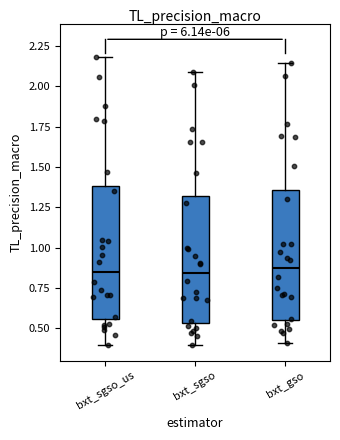

Reading left to right, read every box against the y-axis: the position of its median line, the range the box covers, and the ends of its whiskers. The values are not printed on the chart, so give them approximately, as read against the axis.

bxt_sgso_us: median 0.85, box 0.55 to 1.40, whiskers 0.40 to 2.20
bxt_sgso: median 0.85, box 0.55 to 1.30, whiskers 0.40 to 2.10
bxt_gso: median 0.85, box 0.55 to 1.35, whiskers 0.40 to 2.15